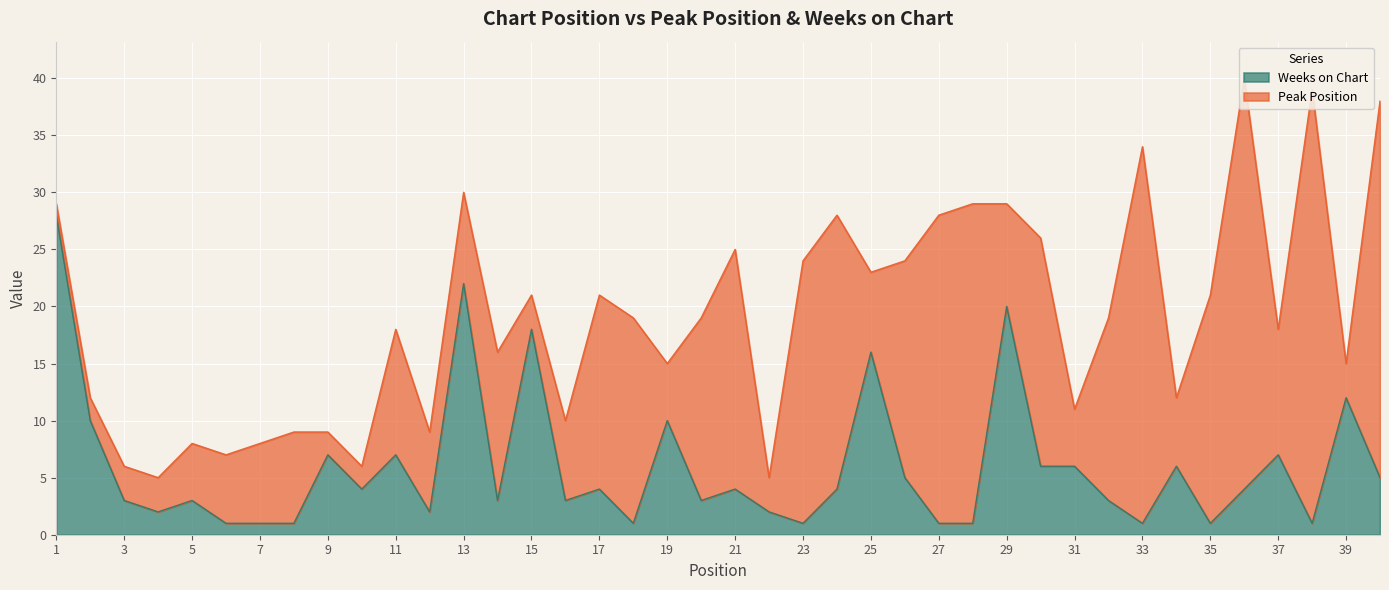

What is the ratio of the value at 6 to the value at 32?

0.3